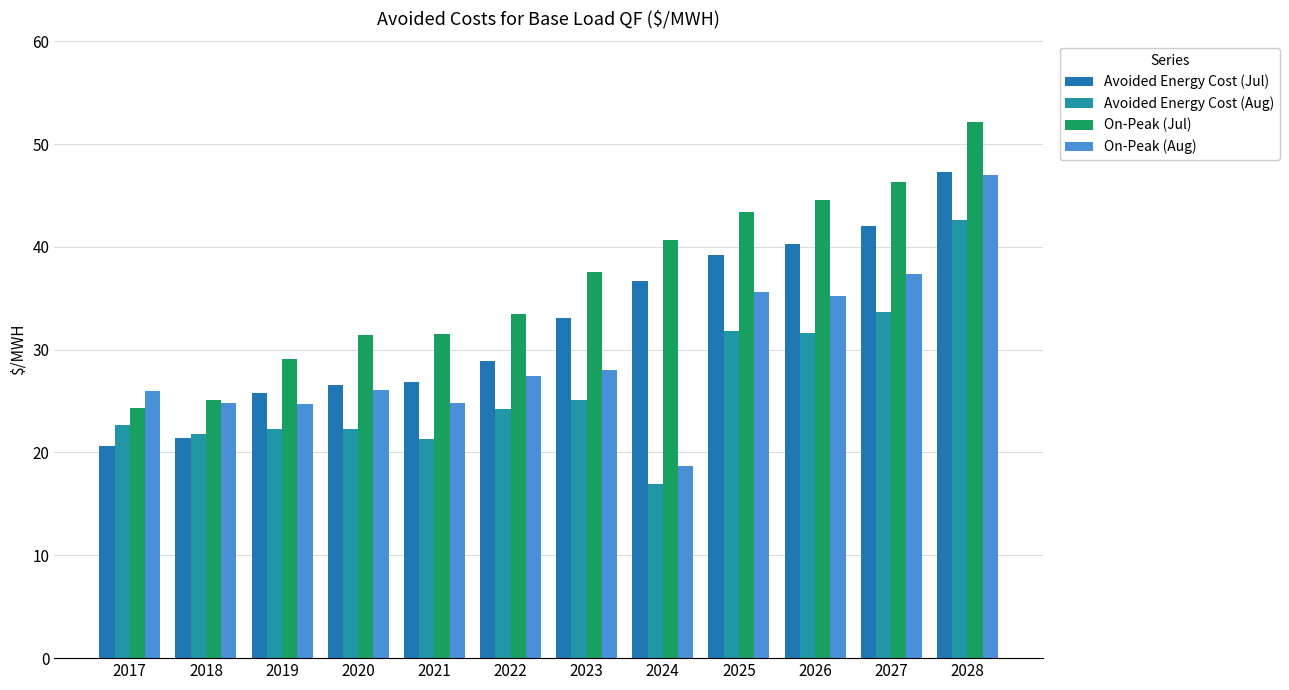

At which label is Avoided Energy Cost (Aug) closest to 29?

2026